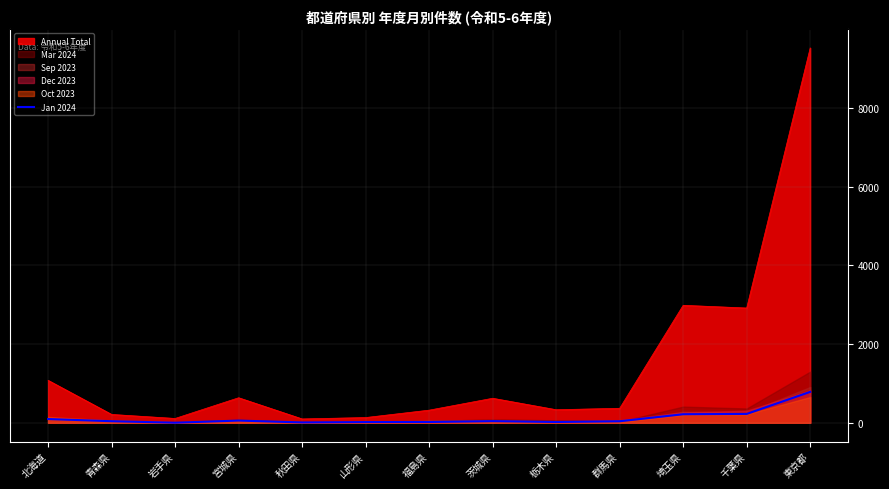

The Annual Total series shows 368 at 群馬県. True or false?

True